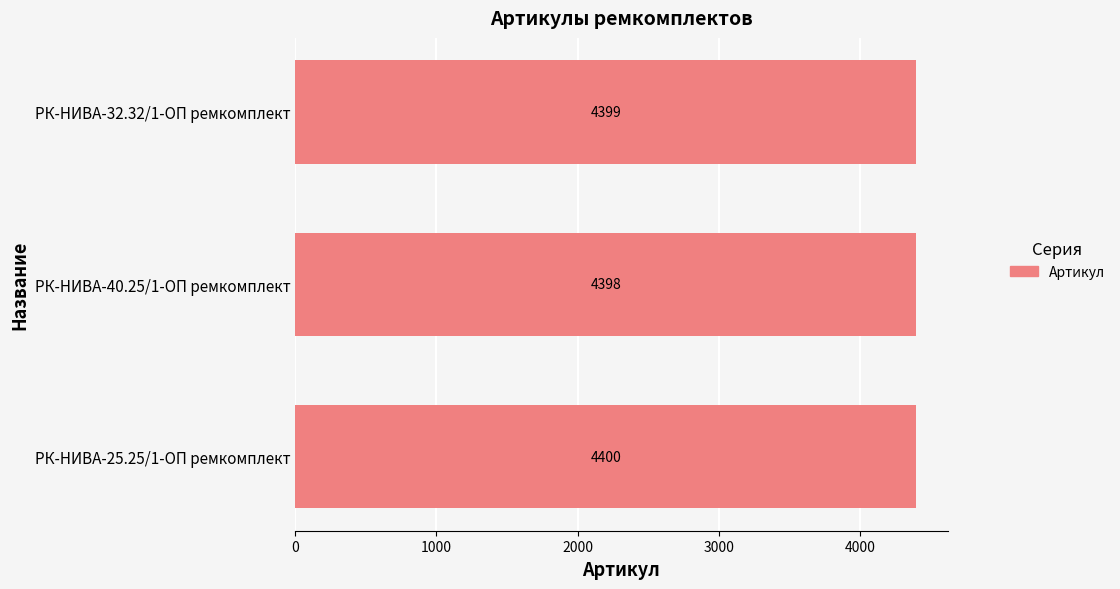

Rank the categories by value from highest to lowest.

РК-НИВА-25.25/1-ОП ремкомплект, РК-НИВА-32.32/1-ОП ремкомплект, РК-НИВА-40.25/1-ОП ремкомплект